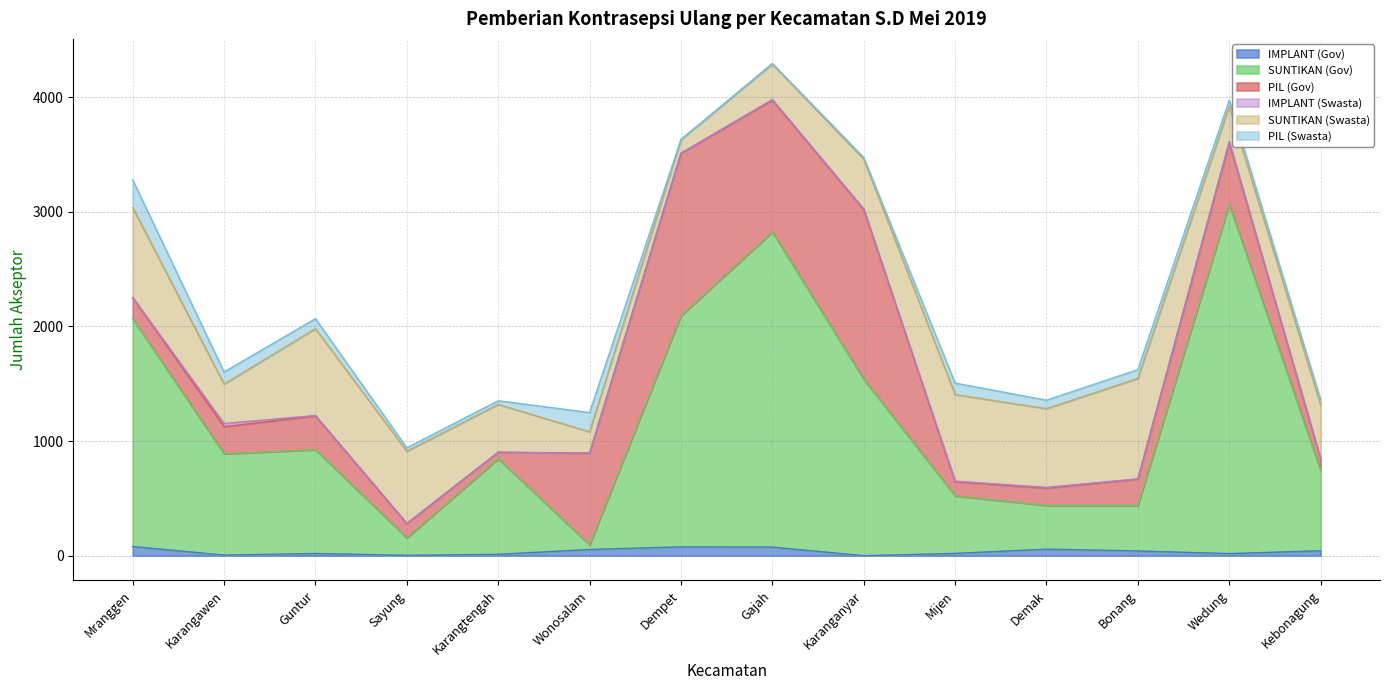

Which series has the widest spread of values?

SUNTIKAN (Gov)